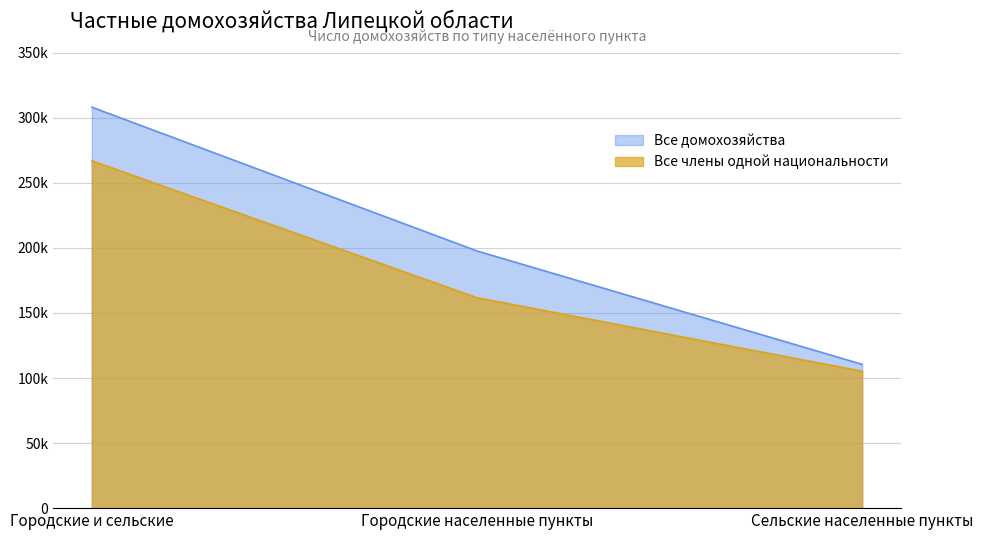

Which category has the lowest value across all series?

Сельские населенные пункты